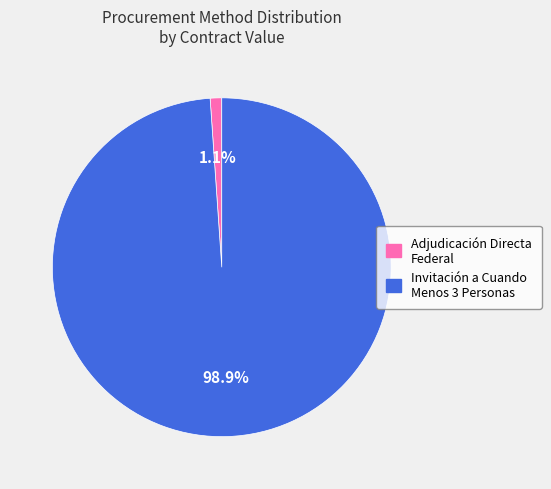

Rank the categories by value from lowest to highest.

Adjudicación Directa Federal, Invitación a Cuando Menos 3 Personas